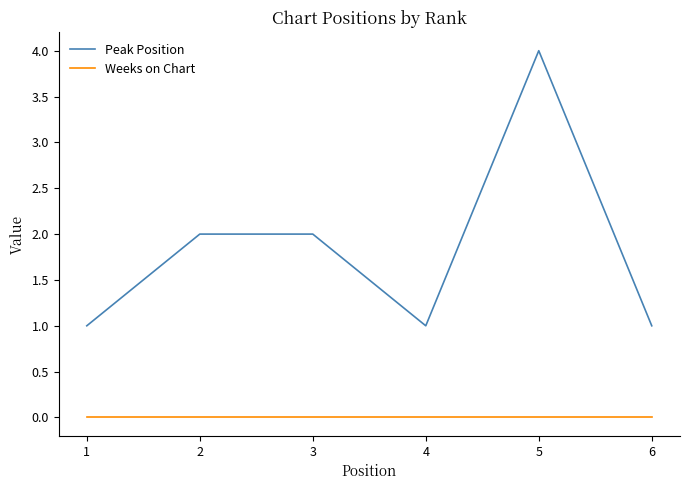

Rank the series by their maximum value, from lowest to highest.

Weeks on Chart, Peak Position